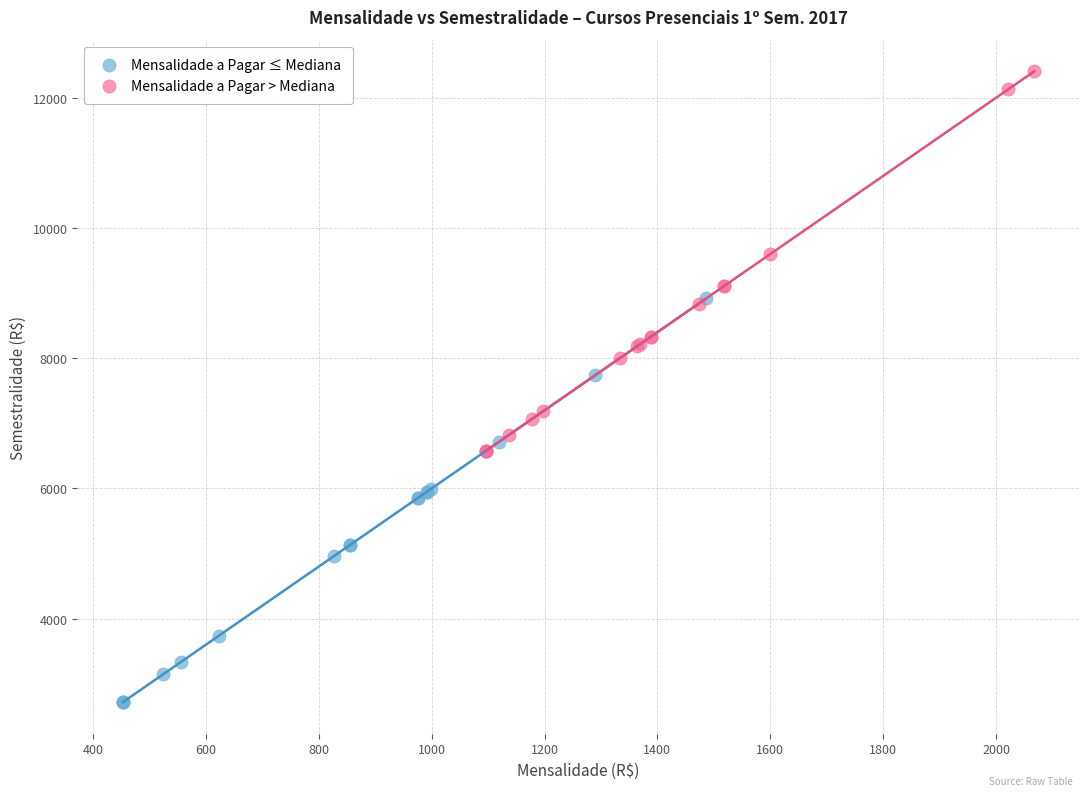

Which series reaches the maximum Y coordinate?

Mensalidade a Pagar > Mediana